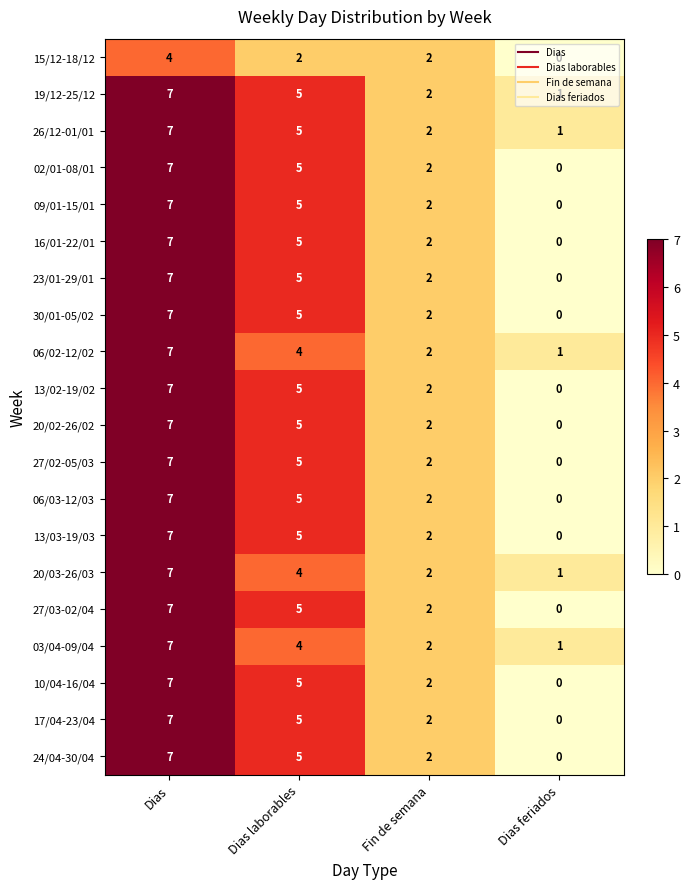

True or false: 03/04-09/04 has a value of 2 at Fin de semana.

True